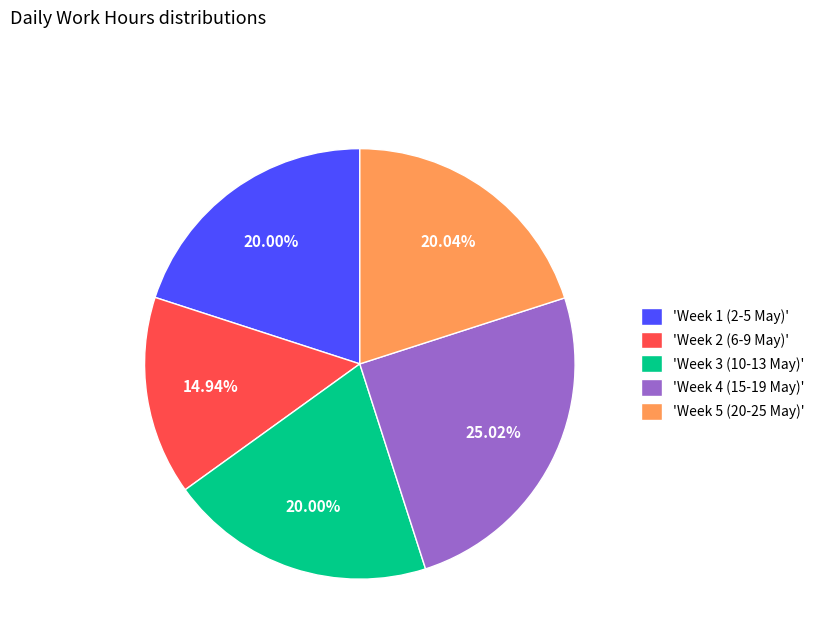

To the nearest percent, what is the average slice percentage?

20%